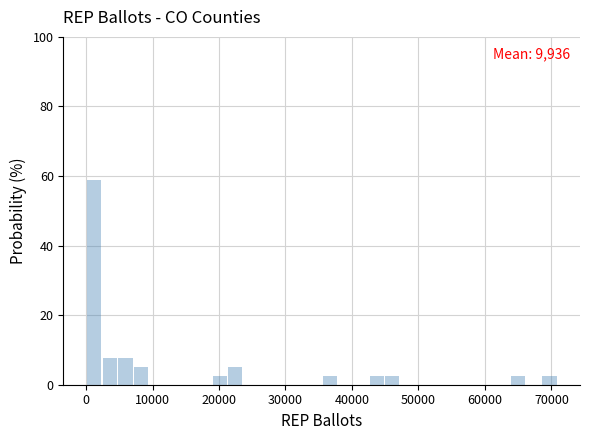

Read against the x-axis, roughly where is the centre of the tallest bar?

1000